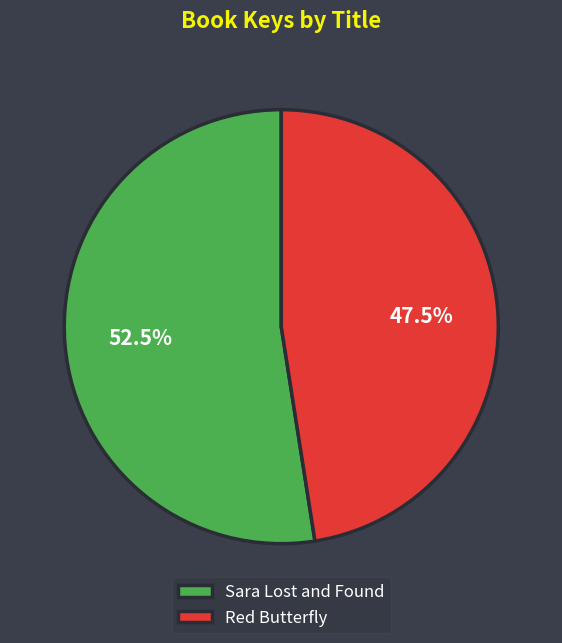

Count the number of slices in the pie.

2